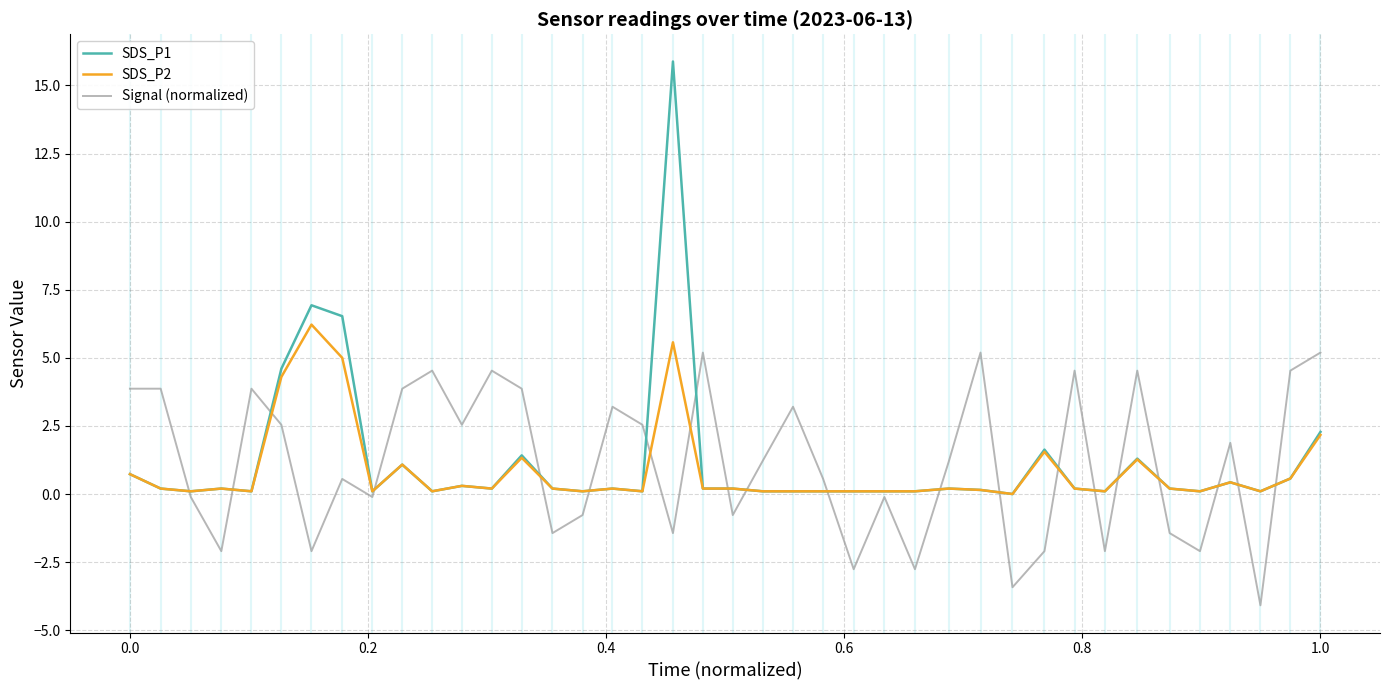

At how many categories does at least one series exceed 2?

21